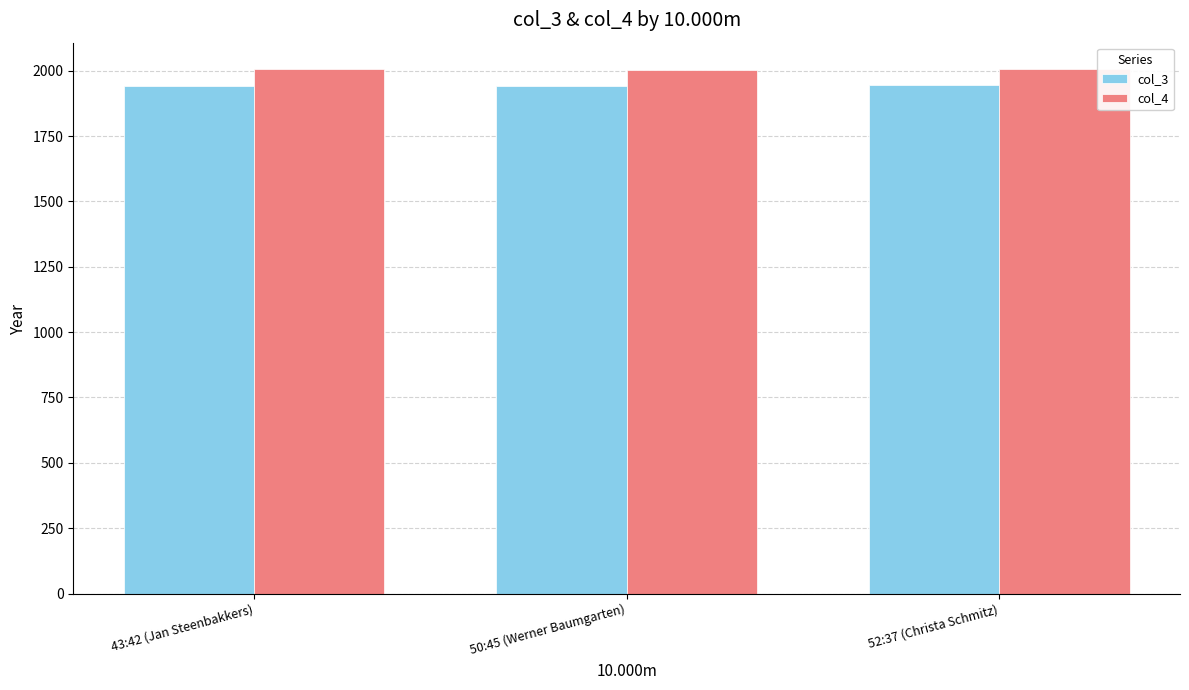

What is the sum of all col_3 values?

5829